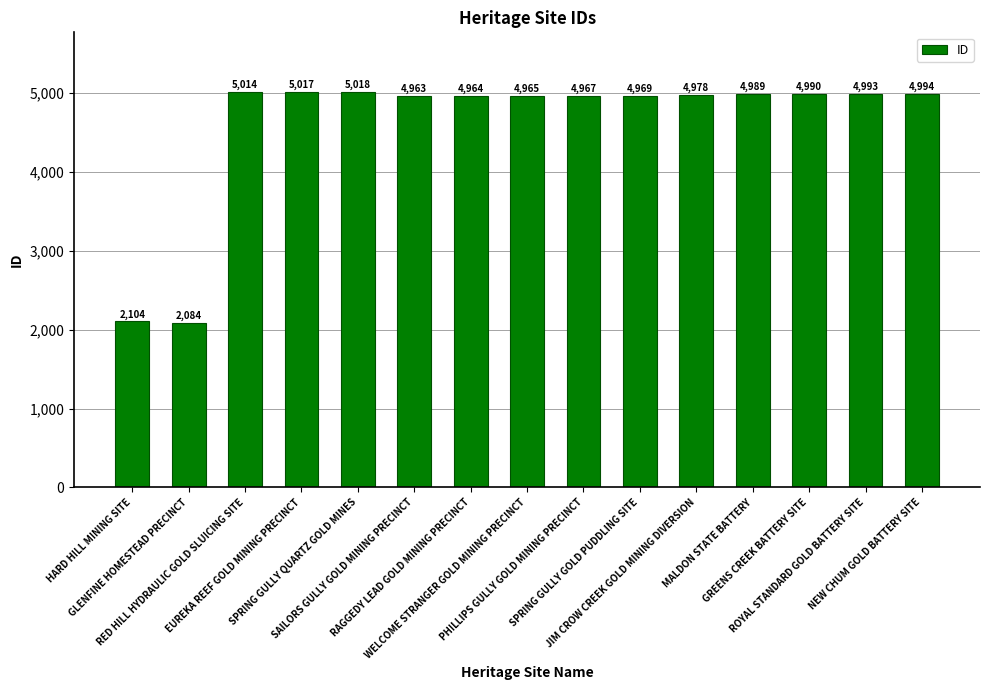

What is the value of the 15th bar from the left?

4994